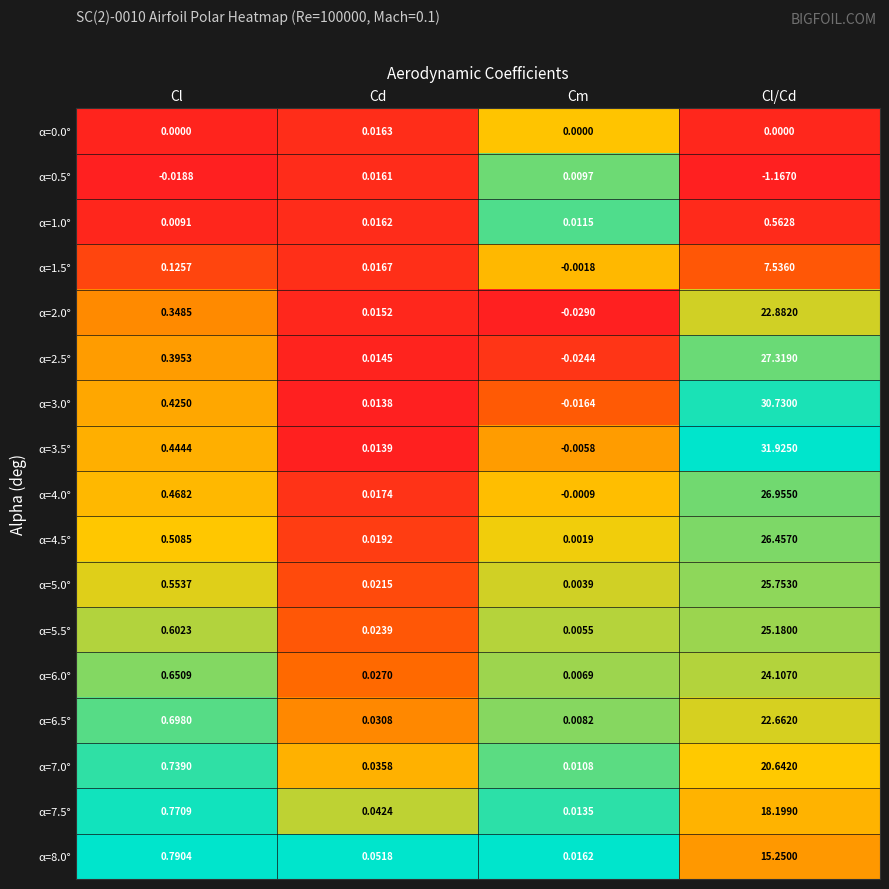

Which category has the lowest value across all series?

Cl/Cd